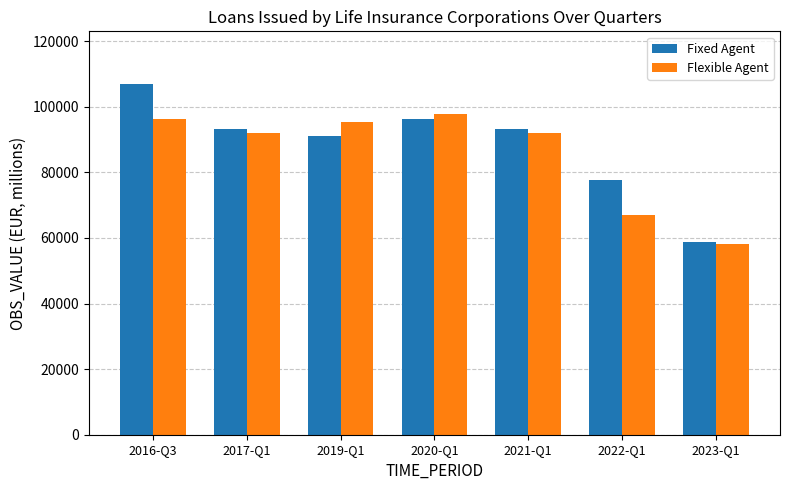

How many distinct data groups are displayed?

2